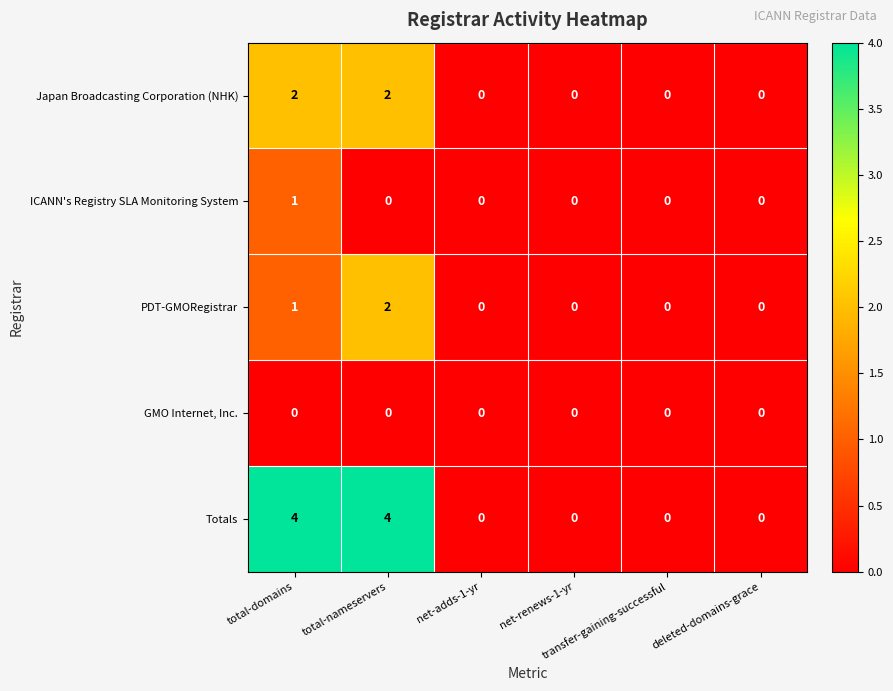

Which series has the largest total across all categories?

Totals